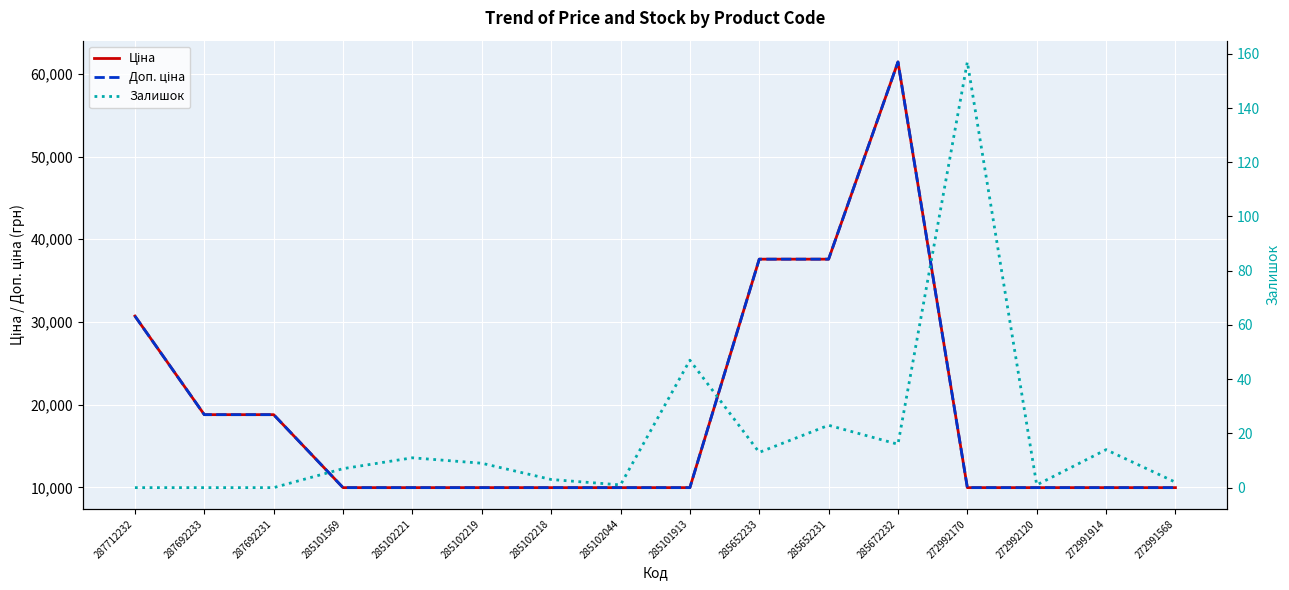

Between 287692233 and 285101569, which series saw the biggest shift?

Ціна